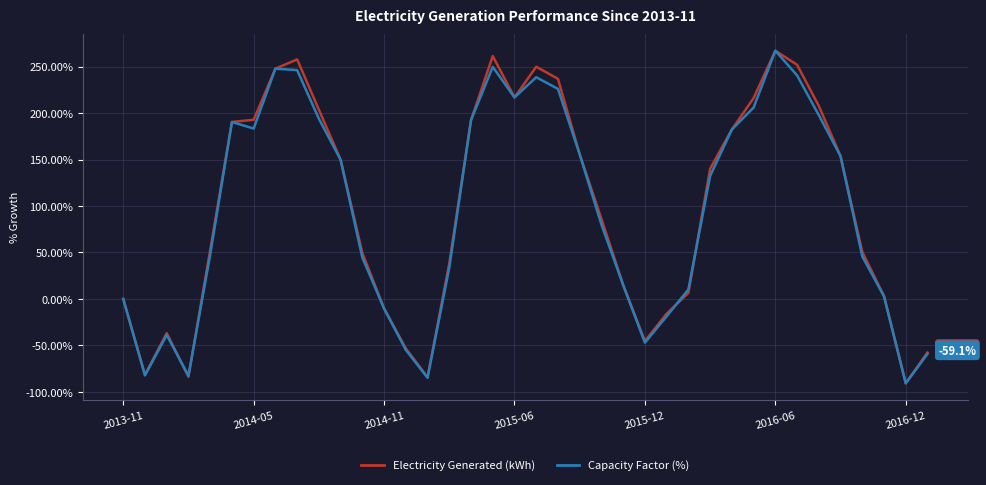

How many values in the Electricity Generated (kWh) series are below 140?

19